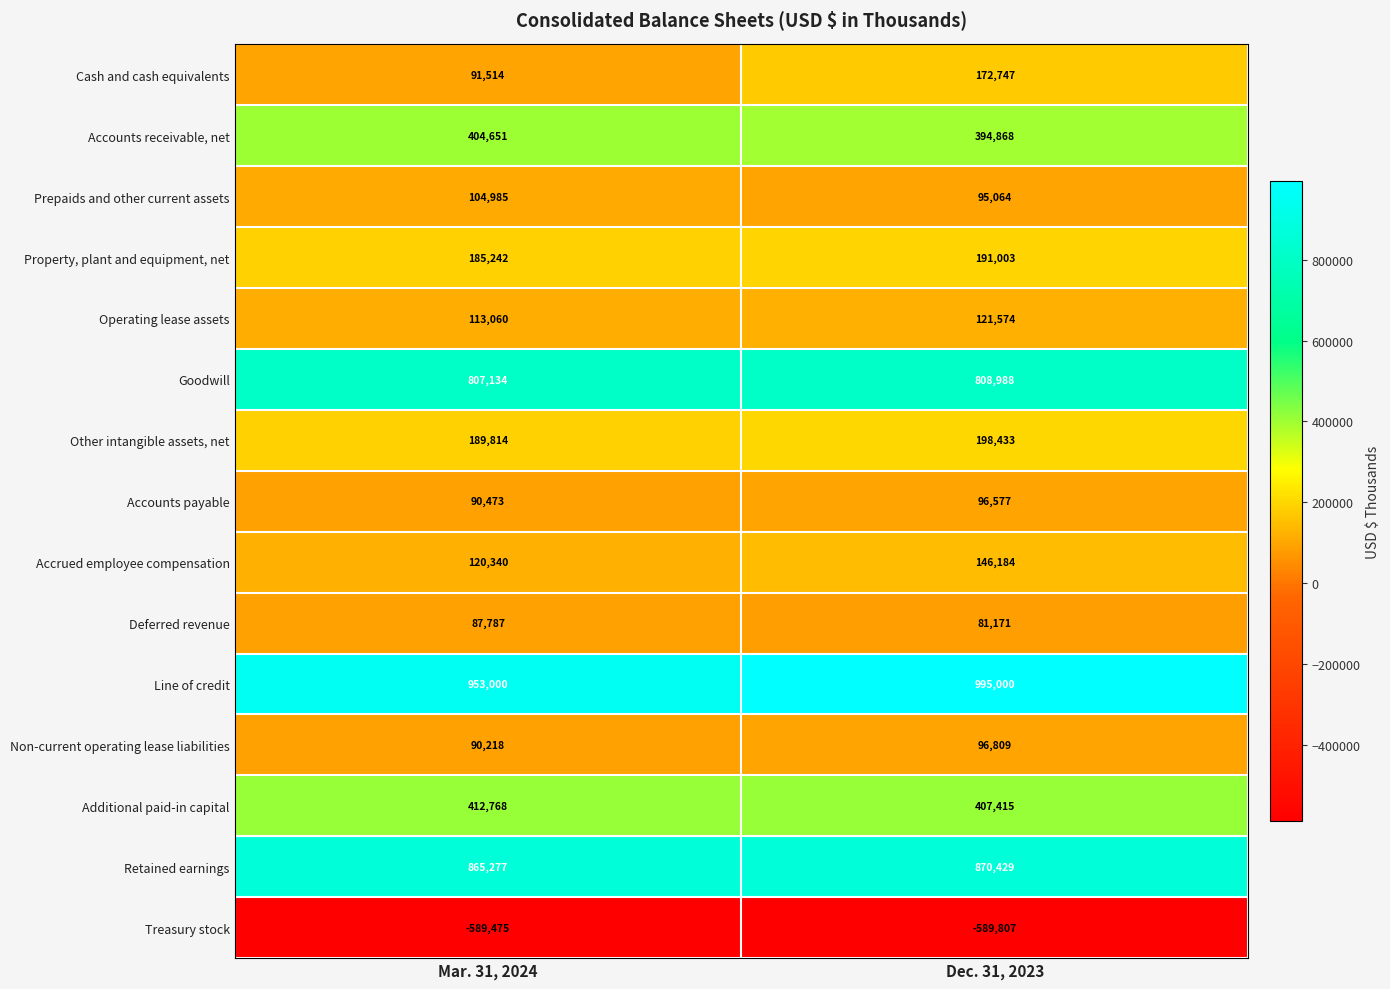

Which category has the lowest value across all series?

Dec. 31, 2023